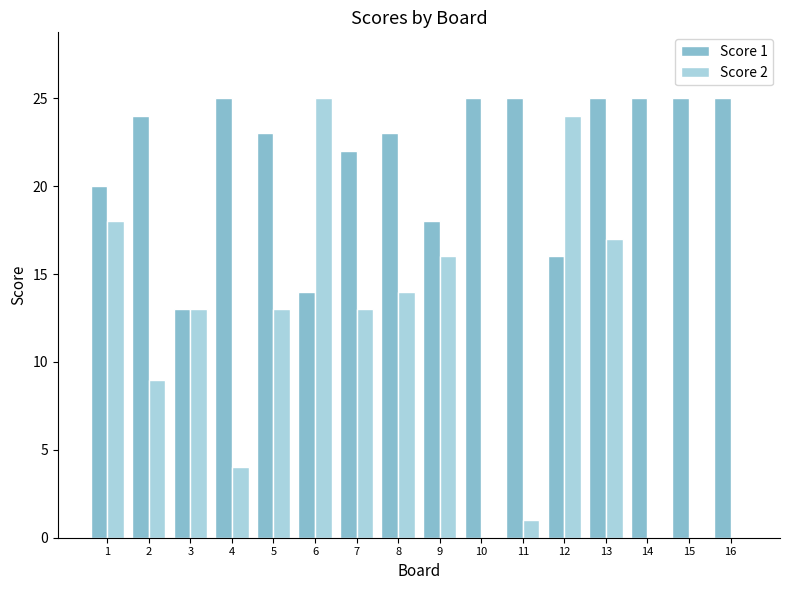

The value of Score 2 at 11 is 0. True or false?

False